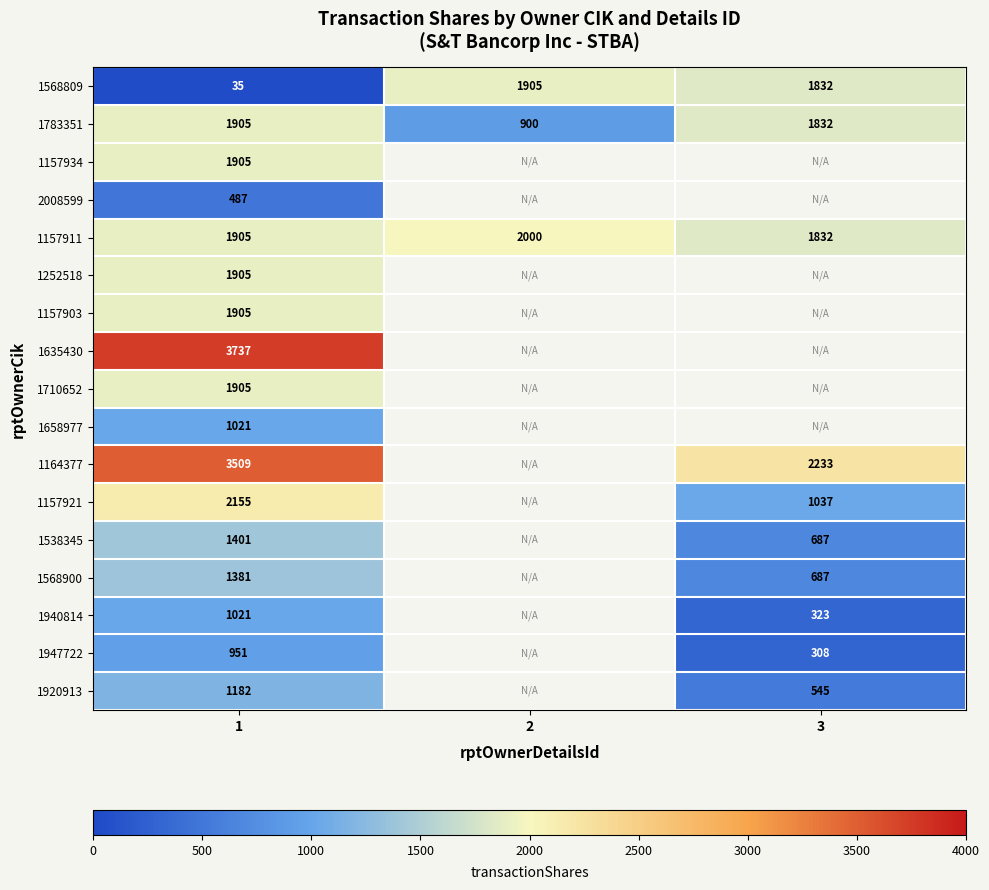

Is it true that 1947722 equals 146.6 at 3?

False